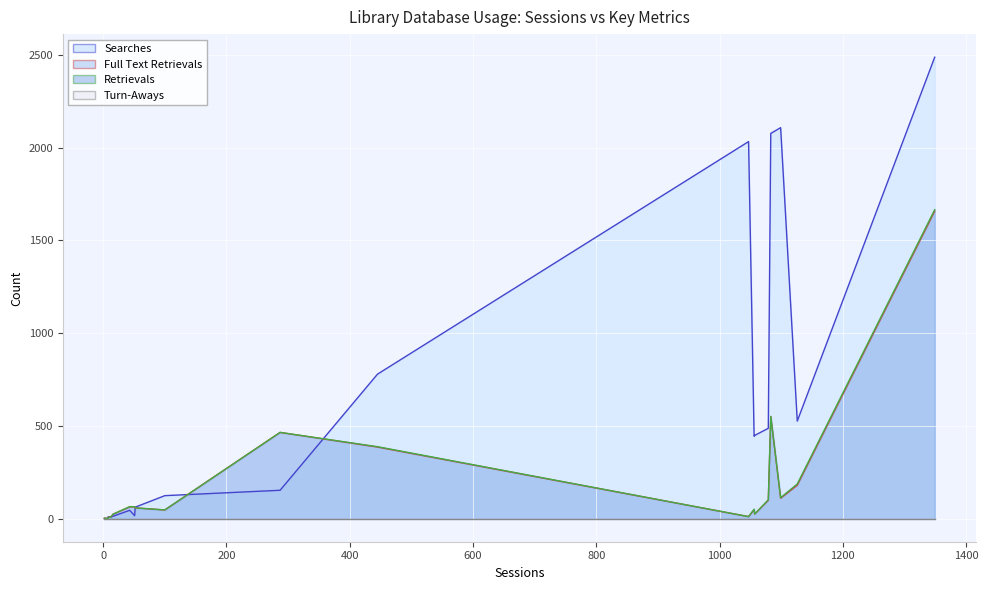

What are all the series names shown in the legend?

Searches, Full Text Retrievals, Retrievals, Turn-Aways